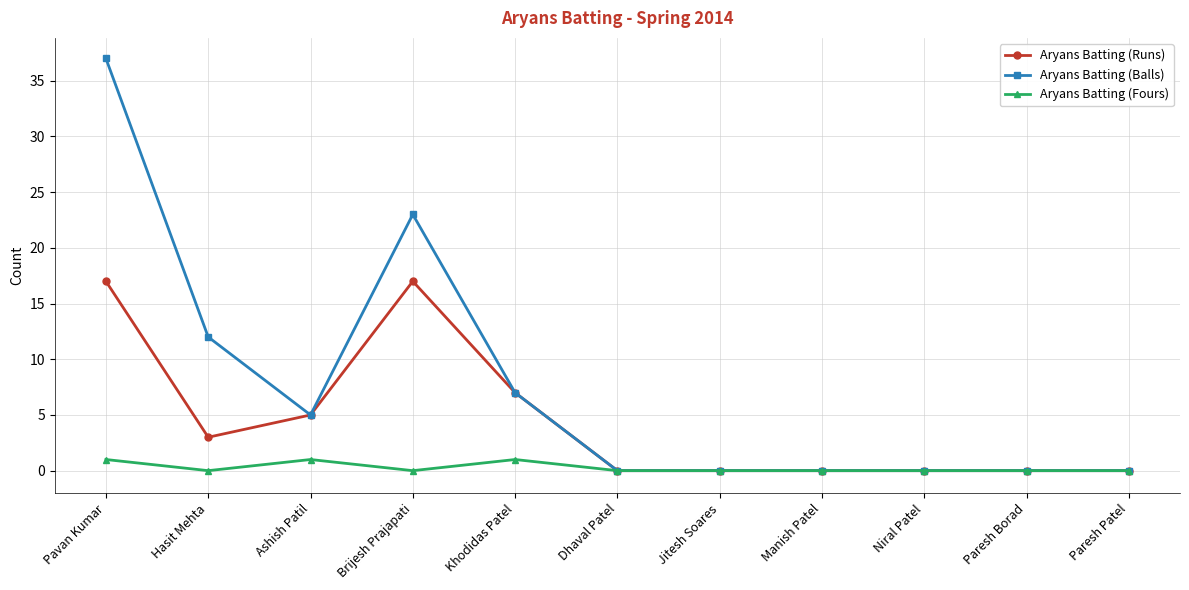

Count the number of data series in this chart.

3